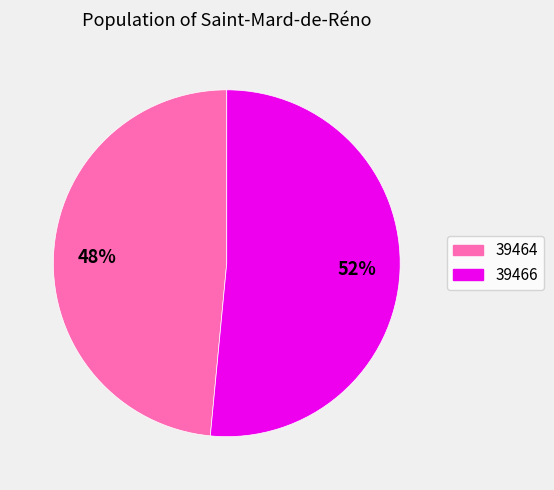

Which has a higher value, 39466 or 39464?

39466